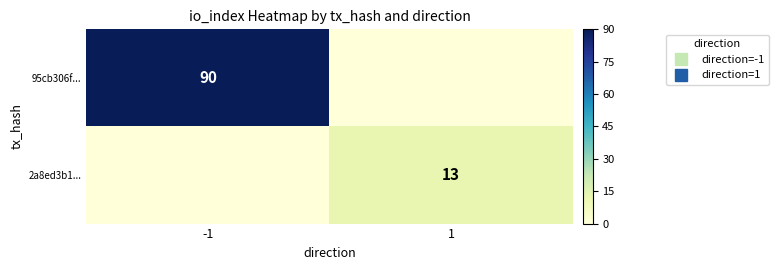

Which series has the largest total across all categories?

95cb306f...